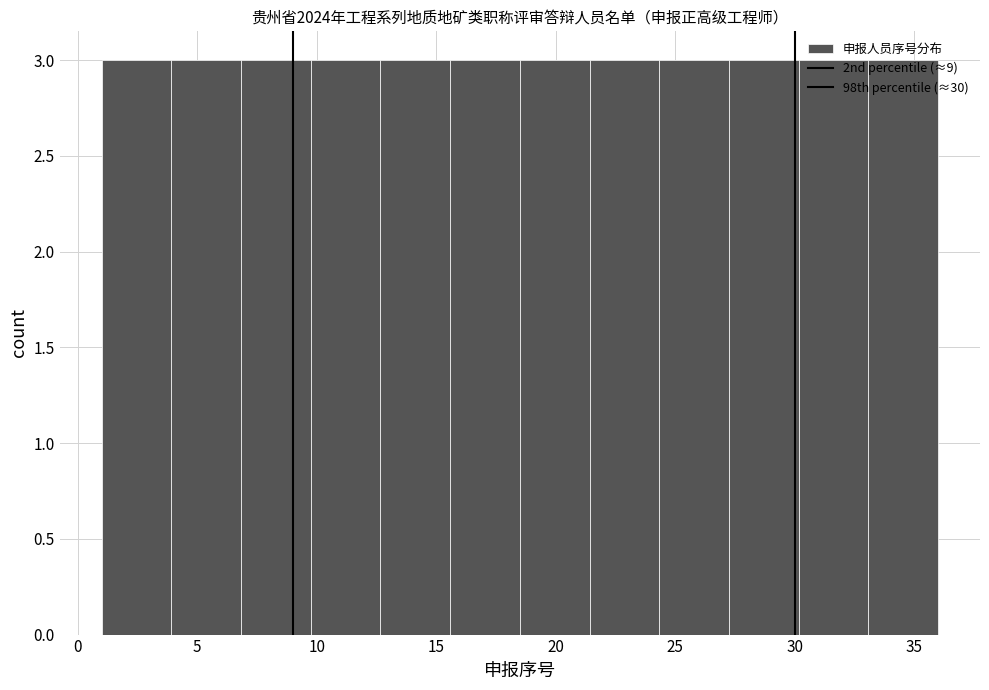

Reading left to right, list every bar in this chart as the range it spans on the x-axis followed by its height. Neither the bar edges nor the heights are printed on the chart, so give them approximately, as read against the axes.

1.0 to 4.0: 3
4.0 to 7.0: 3
7.0 to 10.0: 3
10.0 to 12.5: 3
12.5 to 15.5: 3
15.5 to 18.5: 3
18.5 to 21.5: 3
21.5 to 24.5: 3
24.5 to 27.5: 3
27.5 to 30.0: 3
30.0 to 33.0: 3
33.0 to 36.0: 3